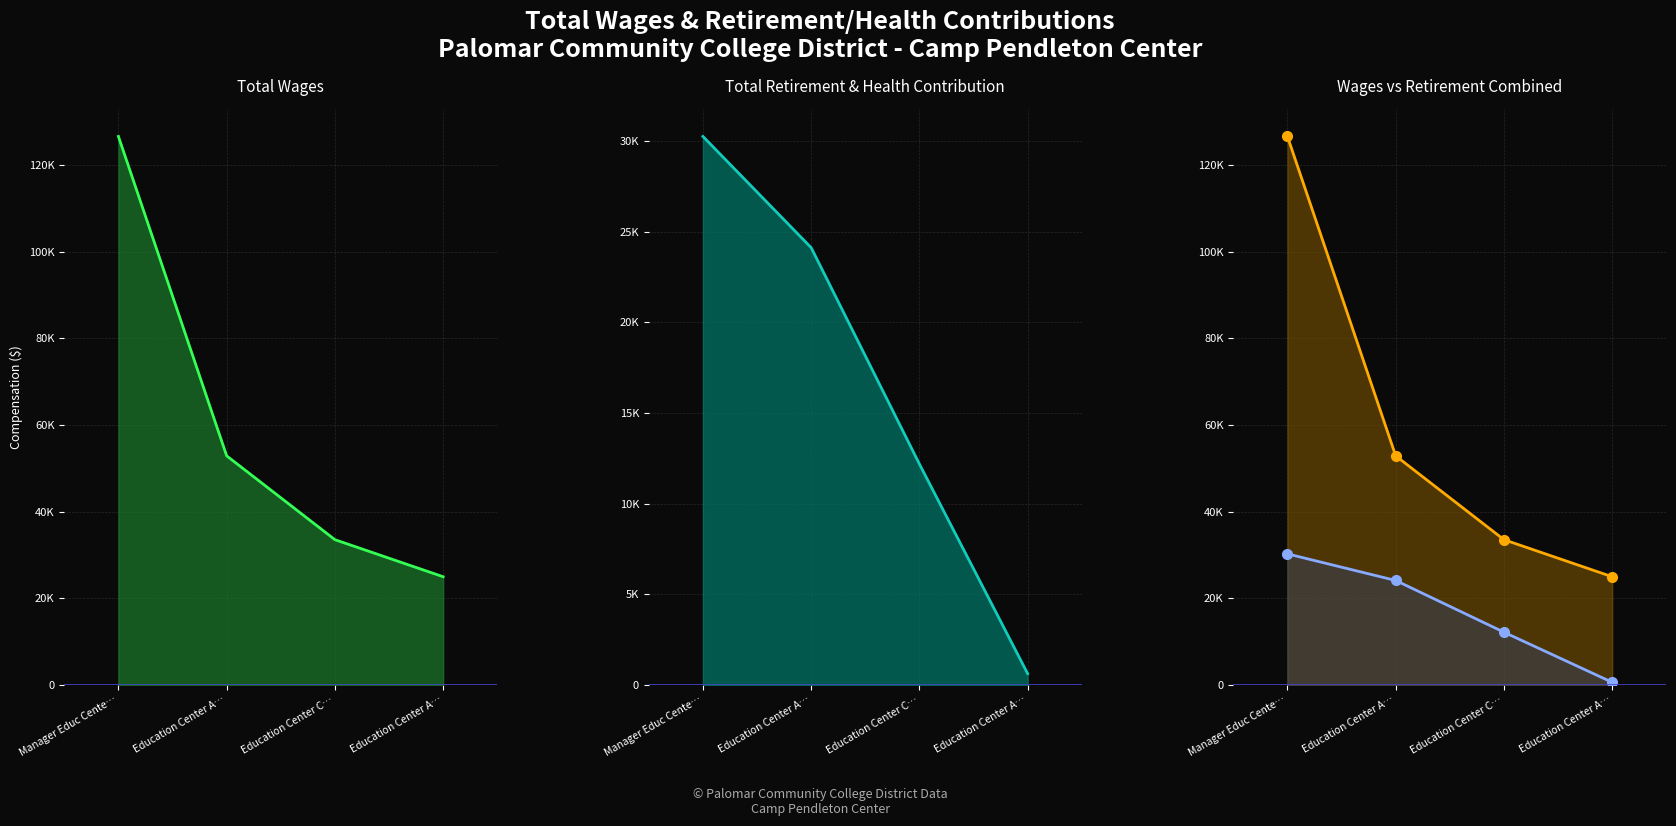

Which series has the largest total across all categories?

Total Wages line